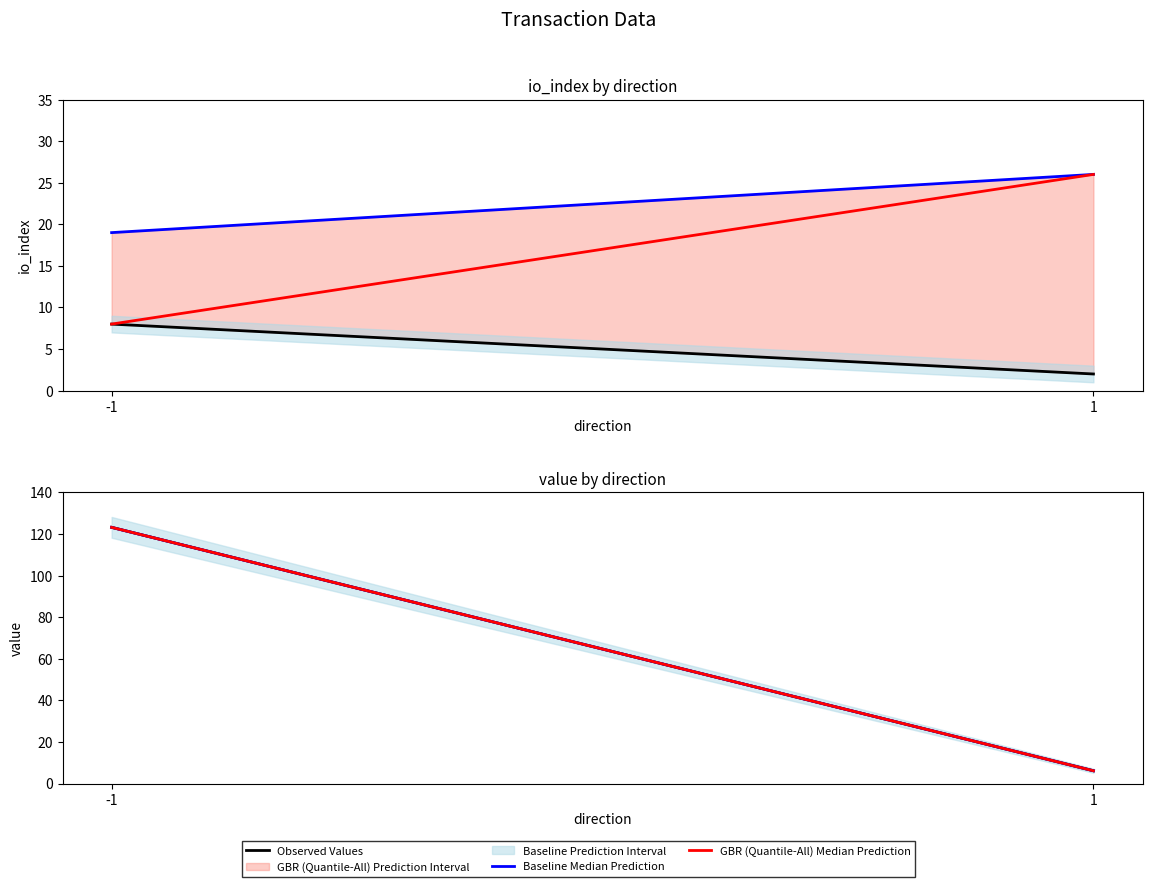

How many categories are shown in the chart?

2